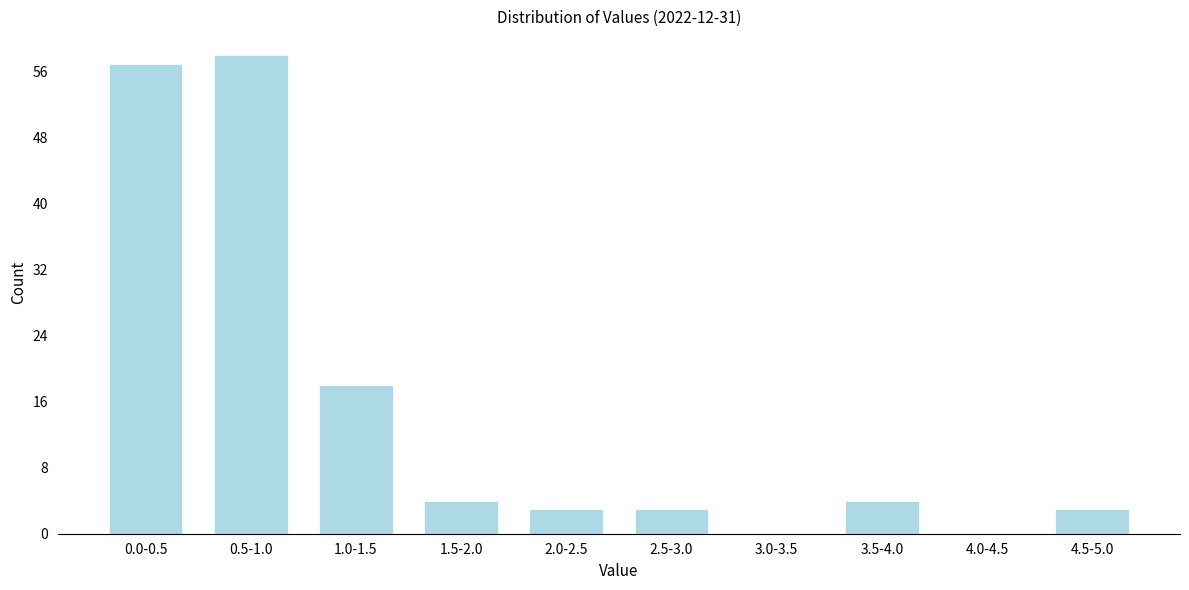

Reading left to right, what are all the values shown in this chart?

0.0-0.5=57	0.5-1.0=58	1.0-1.5=18	1.5-2.0=4	2.0-2.5=3	2.5-3.0=3	3.0-3.5=0	3.5-4.0=4	4.0-4.5=0	4.5-5.0=3